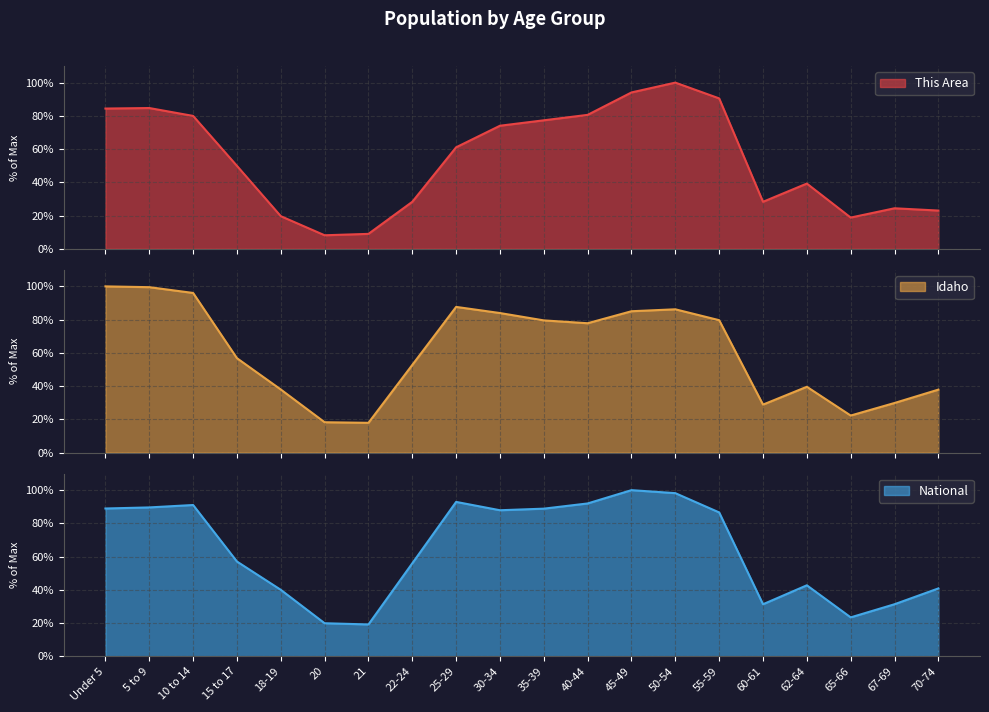

How many lines are shown in the chart?

3